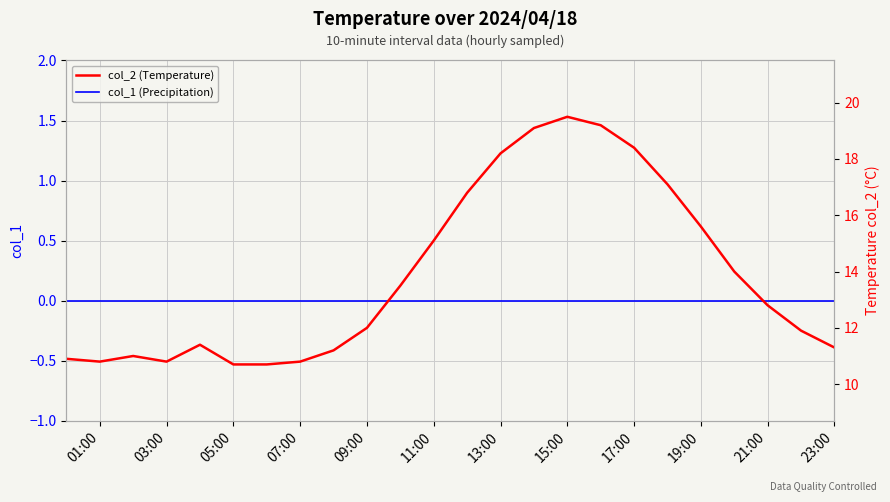

What value does the col_2 (Temperature) series have at 03:00?

10.8